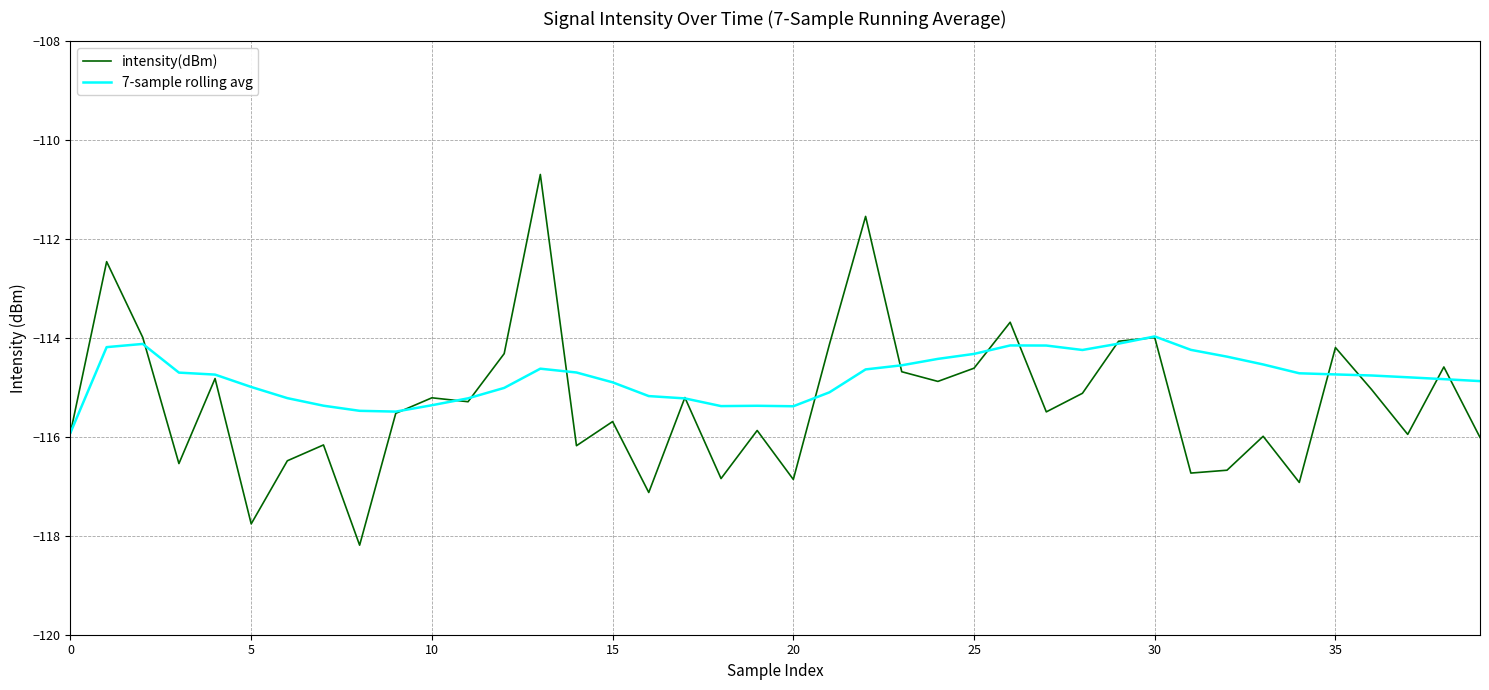

What is the minimum value for intensity(dBm)?

-118.2